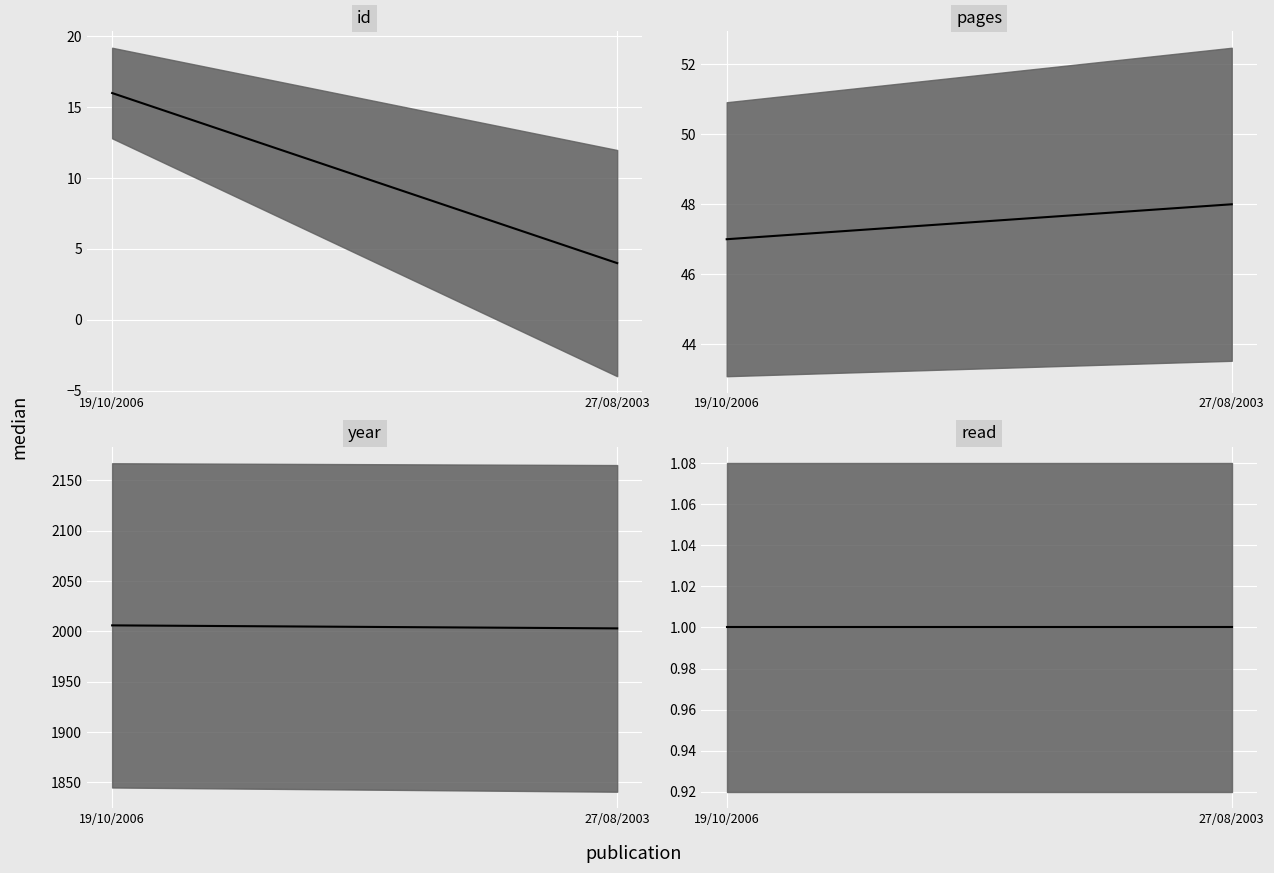

Count the pages values in the range 47 to 48.

2